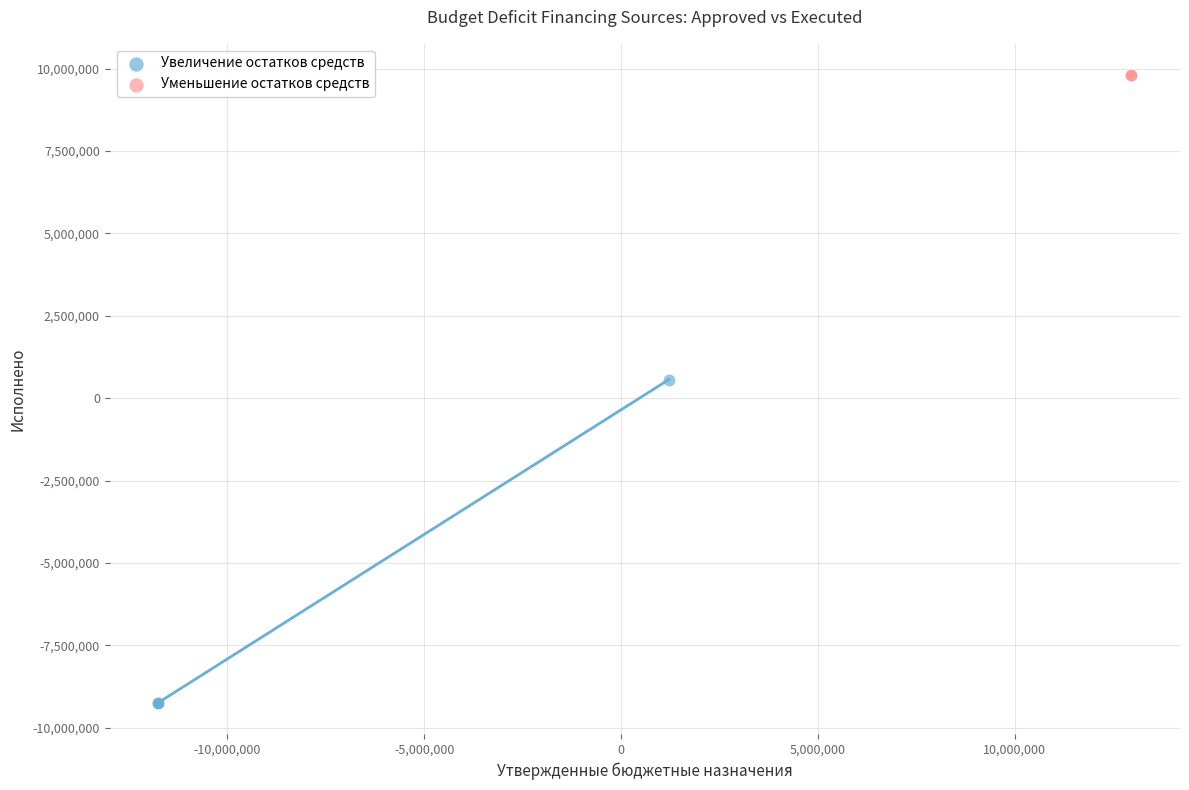

Which series reaches the maximum Y coordinate?

Уменьшение остатков средств